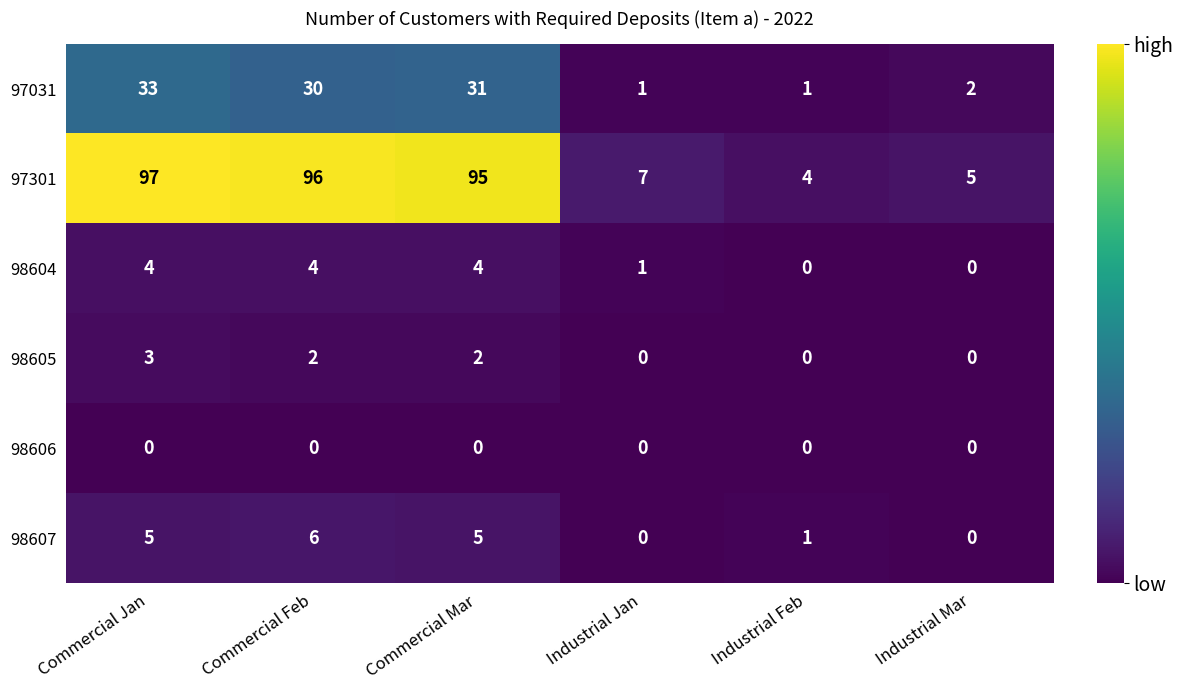

What is the greatest value displayed?

97